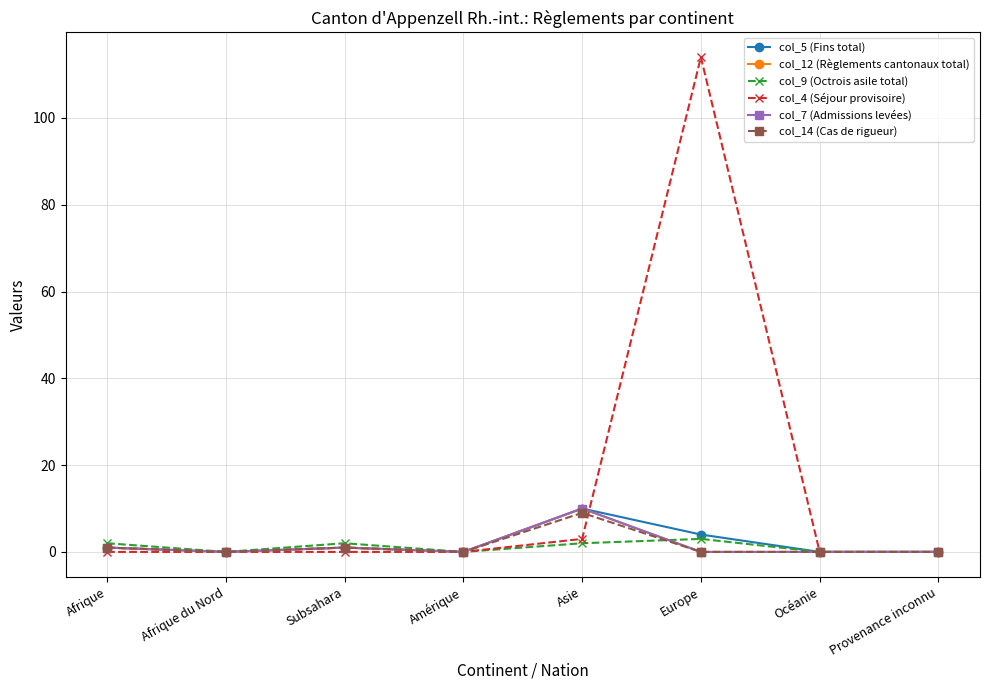

Does the chart display data point markers on the line(s)?

Yes